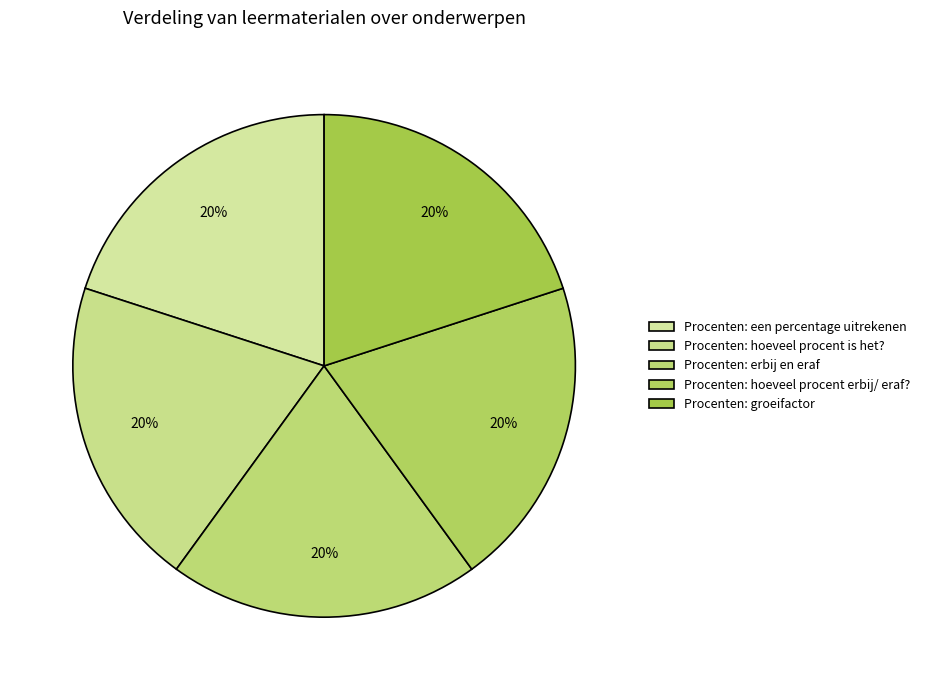

Which category has the smallest portion of the pie?

Procenten: een percentage uitrekenen